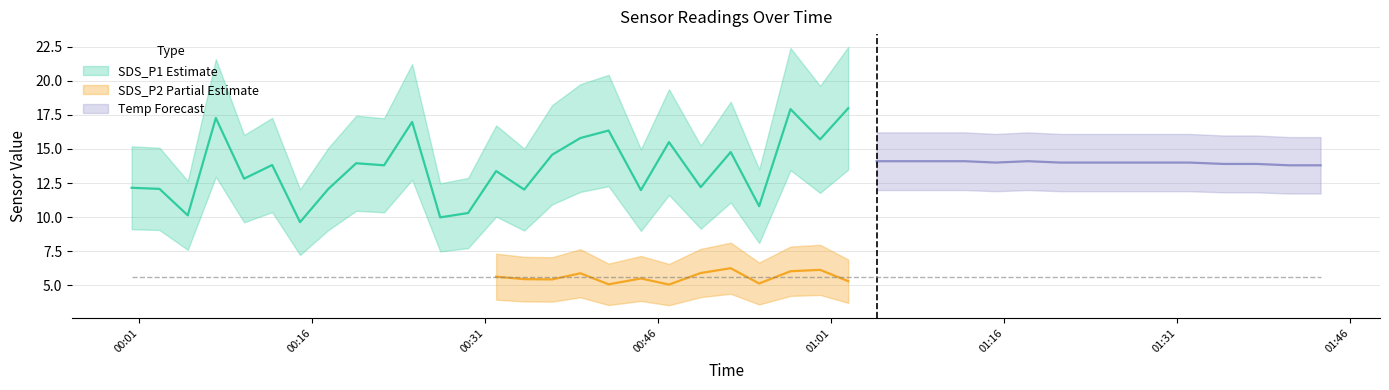

Between 19 and 31, which series saw the biggest shift?

SDS_P1